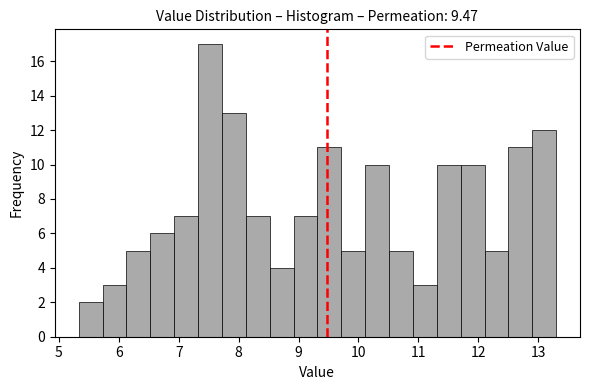

Around what value on the x-axis is the tallest bar? Give the approximate position of its centre, as read against the axis.

7.5